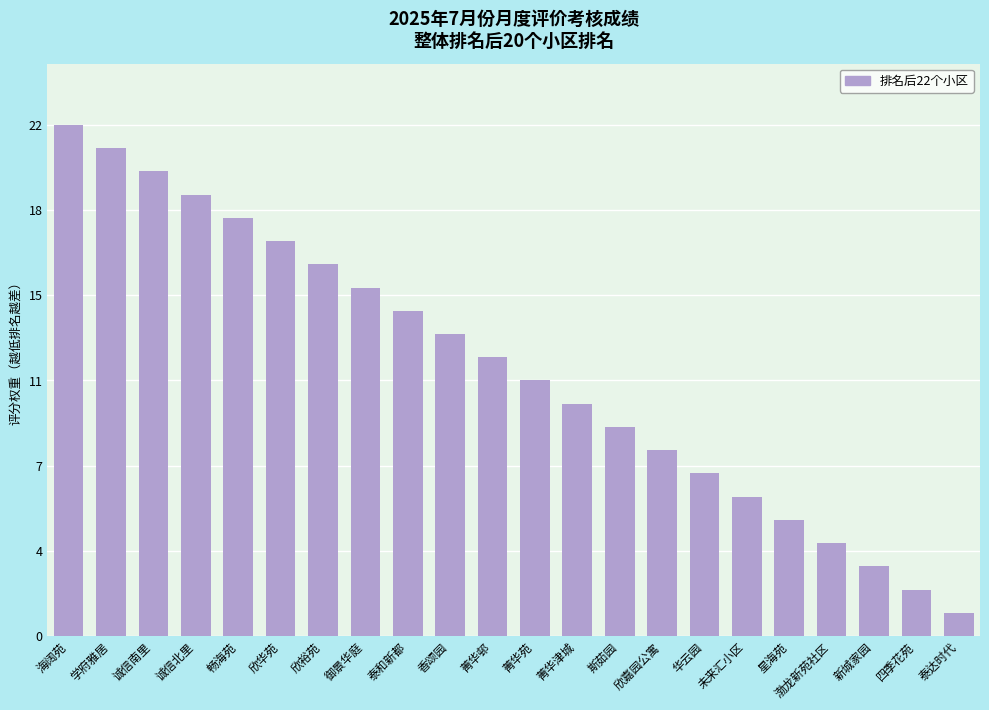

What is the greatest value displayed?

22